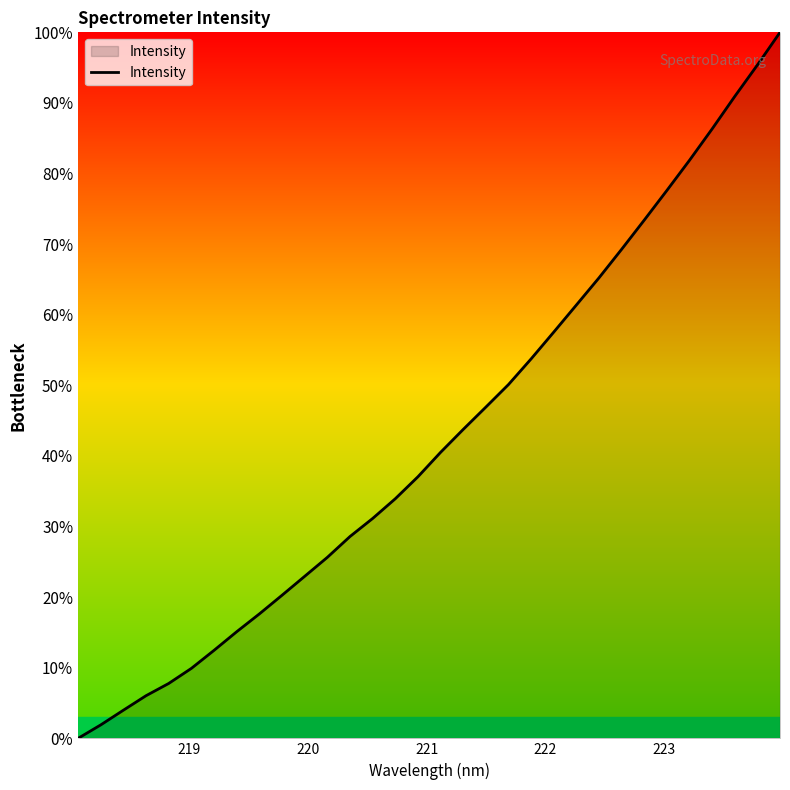

What is the difference between the maximum and minimum values?

100.0